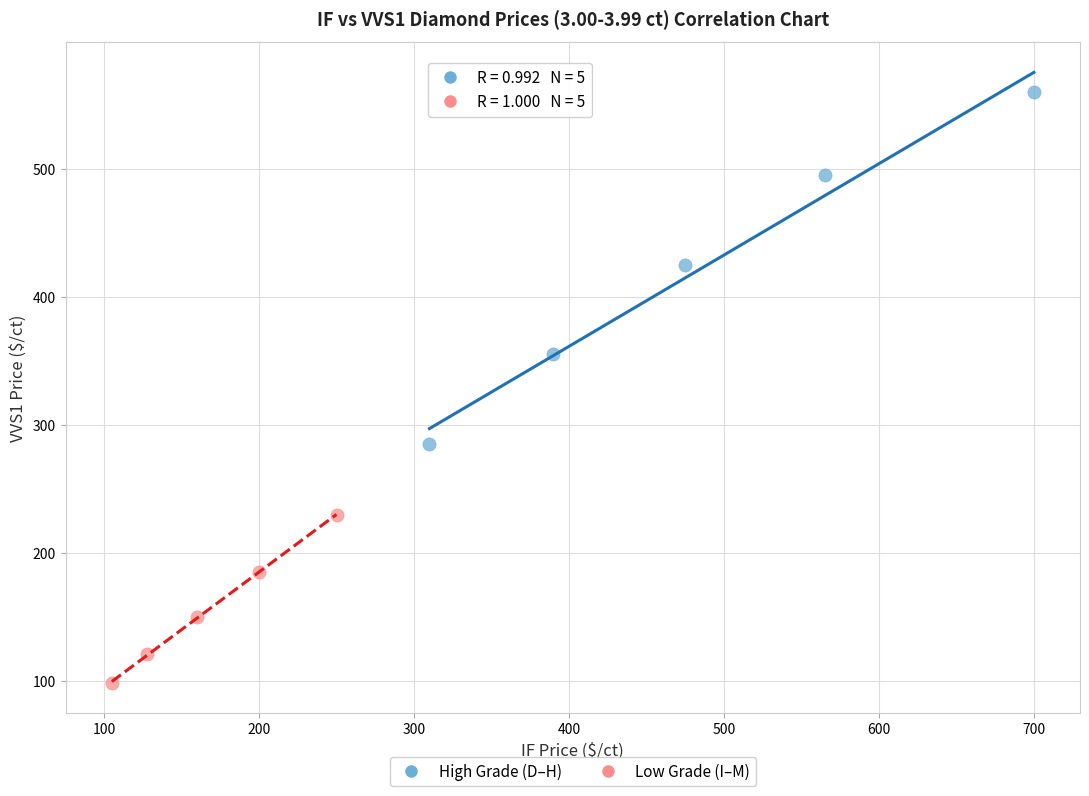

Which series has the largest Y range (max minus min)?

High Grade (D–H)